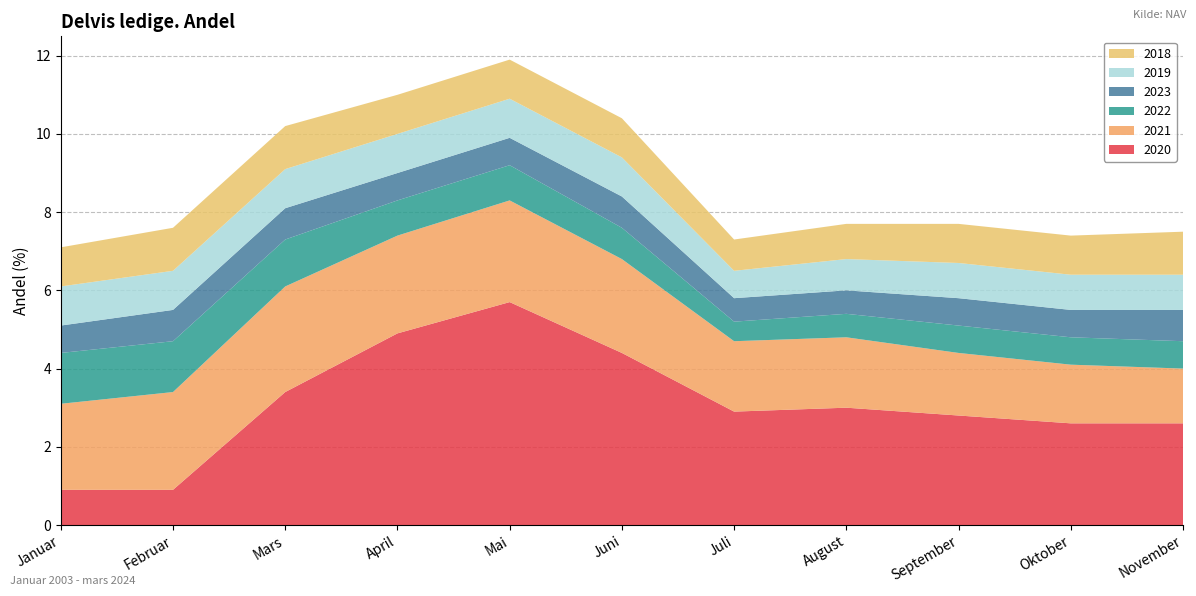

Reading right to left, list all the values displayed in this chart.

2020: November=2.6	Oktober=2.6	September=2.8	August=3.0	Juli=2.9	Juni=4.4	Mai=5.7	April=4.9	Mars=3.4	Februar=0.9	Januar=0.9
2021: November=1.4	Oktober=1.5	September=1.6	August=1.8	Juli=1.8	Juni=2.4	Mai=2.6	April=2.5	Mars=2.7	Februar=2.5	Januar=2.2
2022: November=0.7	Oktober=0.7	September=0.7	August=0.6	Juli=0.5	Juni=0.8	Mai=0.9	April=0.9	Mars=1.2	Februar=1.3	Januar=1.3
2023: November=0.8	Oktober=0.7	September=0.7	August=0.6	Juli=0.6	Juni=0.8	Mai=0.7	April=0.7	Mars=0.8	Februar=0.8	Januar=0.7
2019: November=0.9	Oktober=0.9	September=0.9	August=0.8	Juli=0.7	Juni=1.0	Mai=1.0	April=1.0	Mars=1.0	Februar=1.0	Januar=1.0
2018: November=1.1	Oktober=1.0	September=1.0	August=0.9	Juli=0.8	Juni=1.0	Mai=1.0	April=1.0	Mars=1.1	Februar=1.1	Januar=1.0